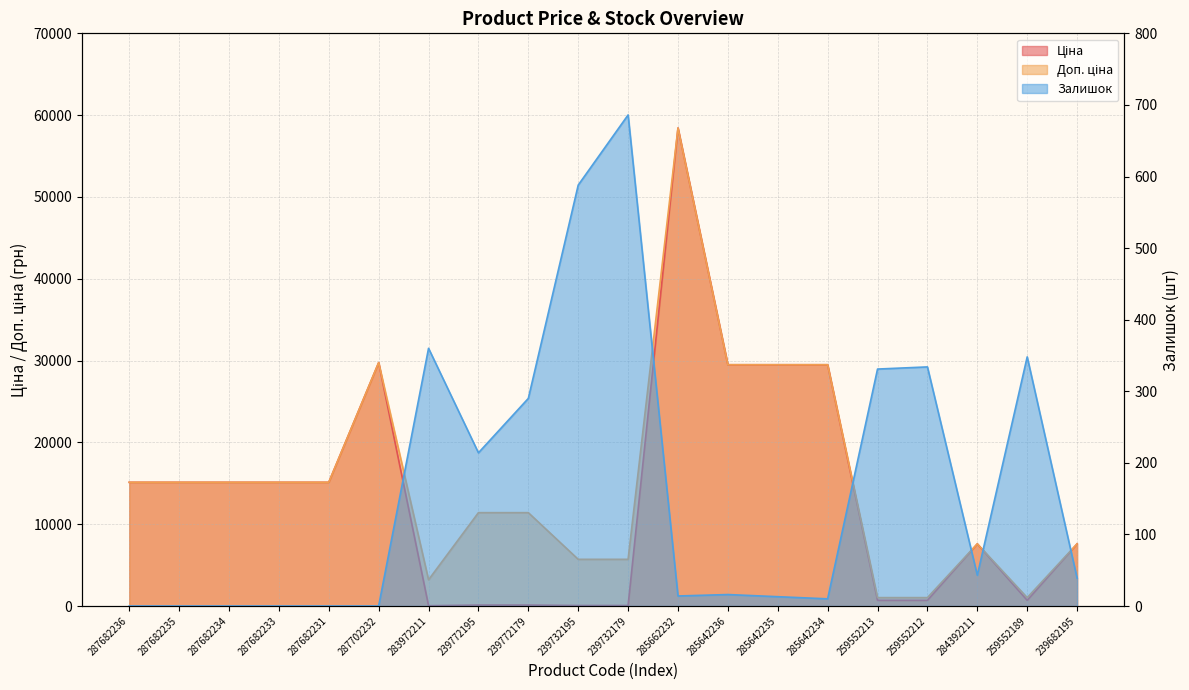

True or false: Ціна and Доп. ціна cross at least once.

False